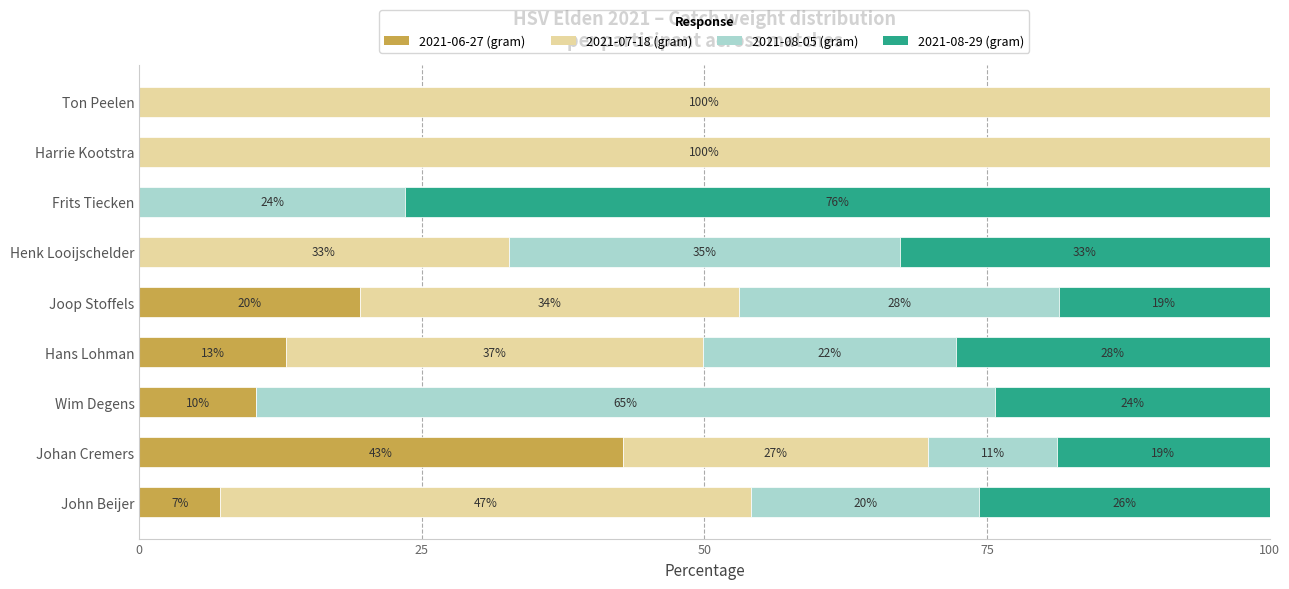

Which series has the largest total across all categories?

2021-07-18 (gram)